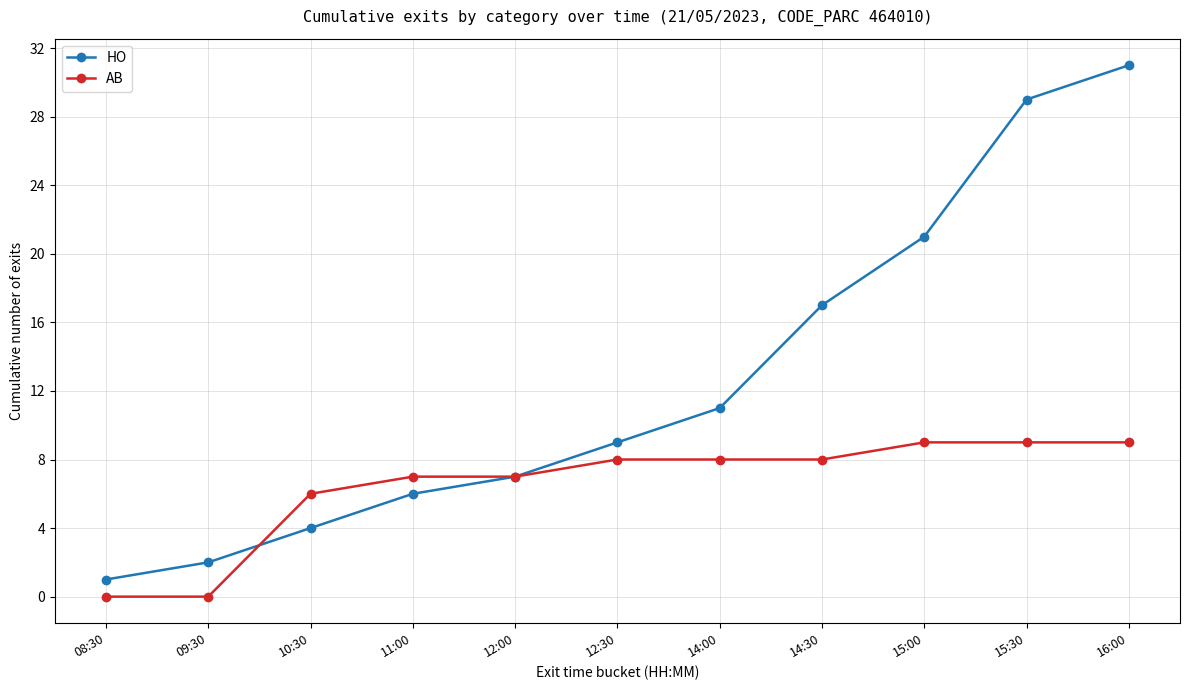

True or false: AB and HO intersect in this chart.

True